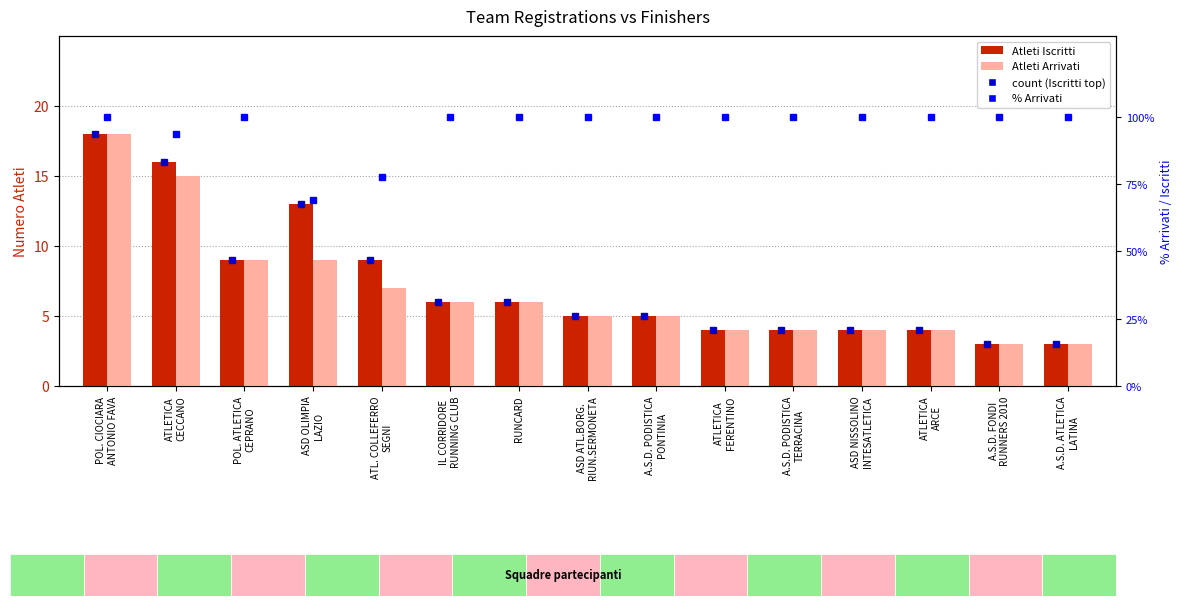

What is the sum of all Atleti Arrivati values?

102.0